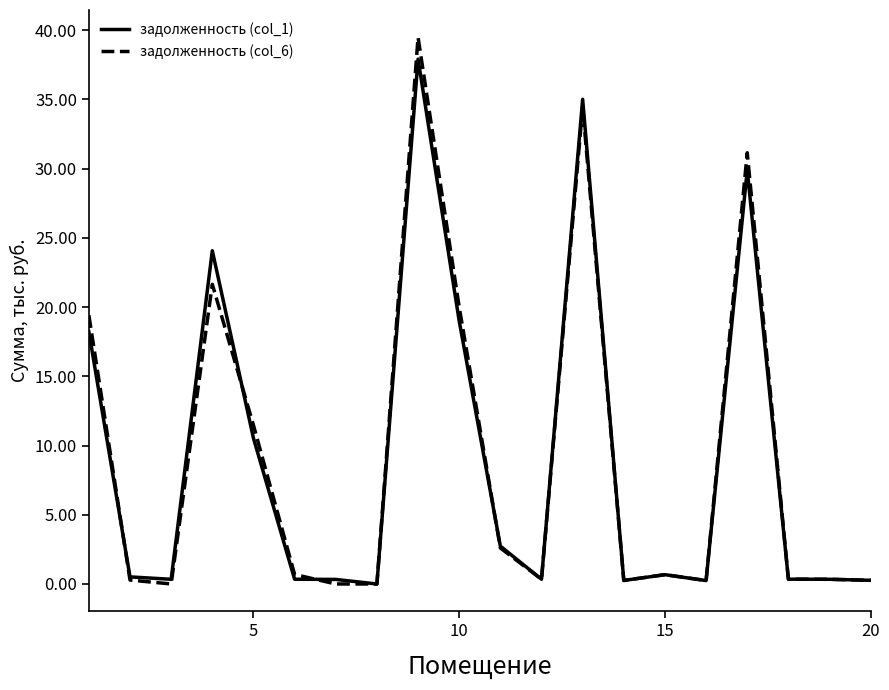

Rank the series by their average value, from lowest to highest.

задолженность (col_1), задолженность (col_6)